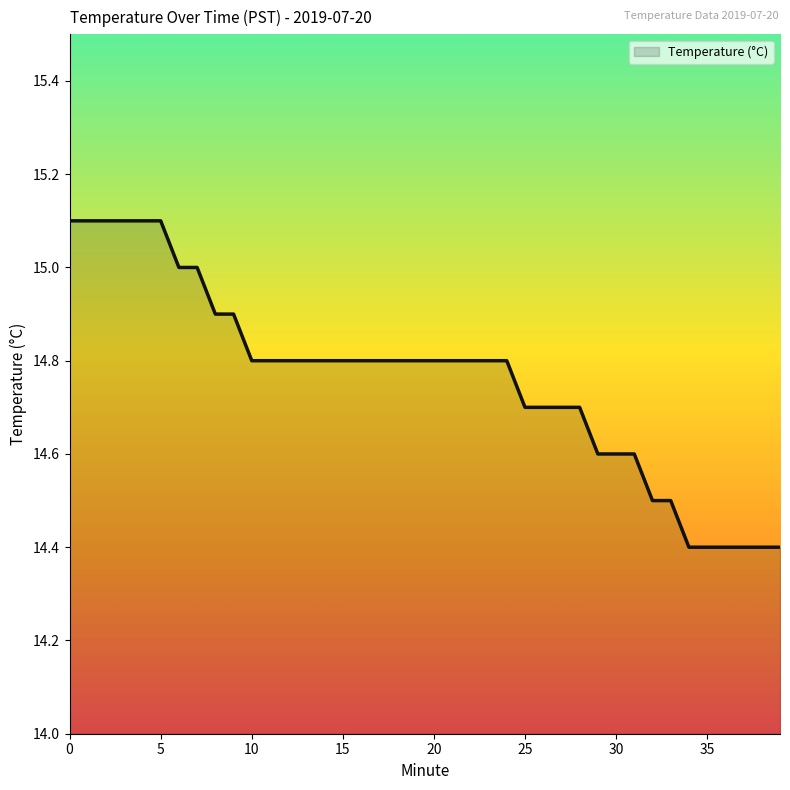

How many series are shown in this chart?

1